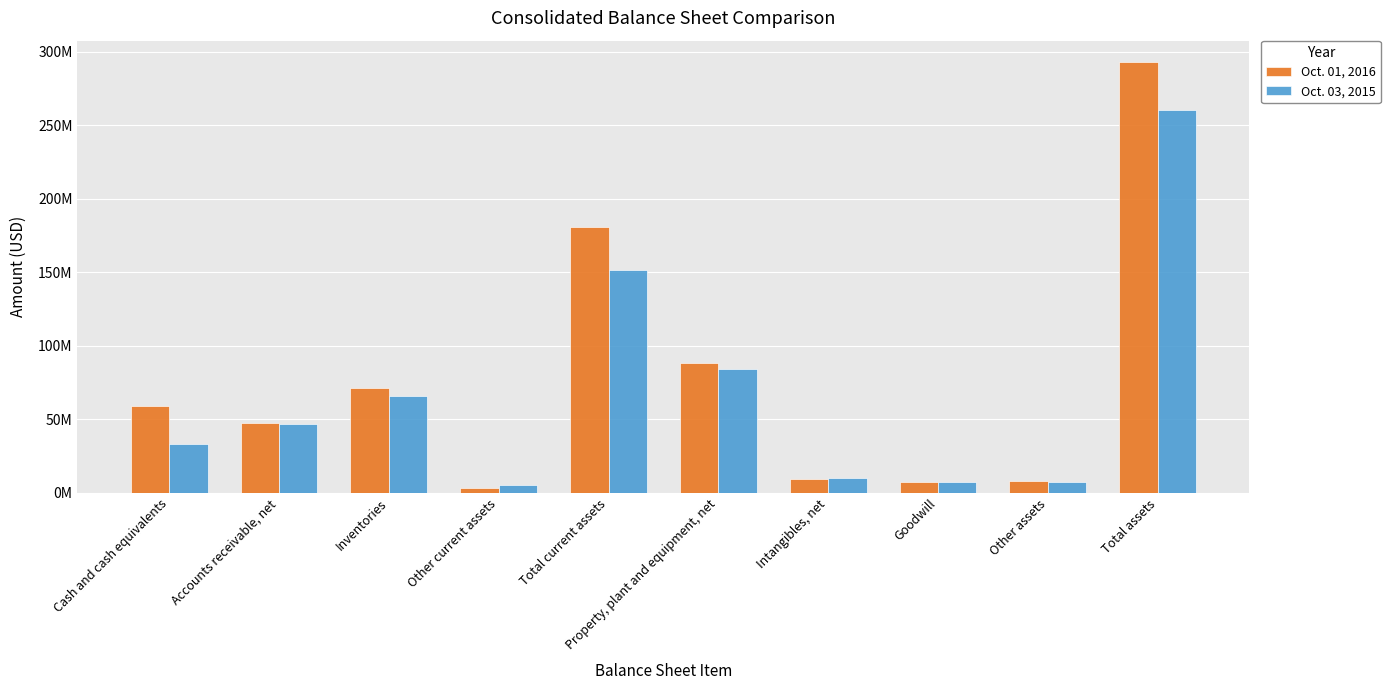

Which series has the widest spread of values?

Oct. 01, 2016